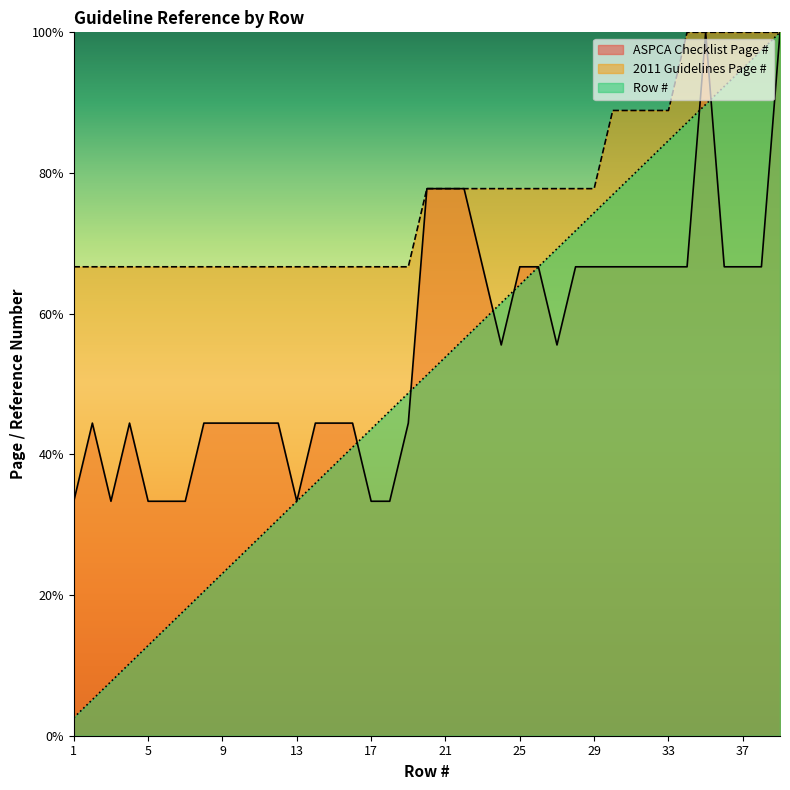

How many values in the 2011 Guidelines Page # series exceed 77?

20